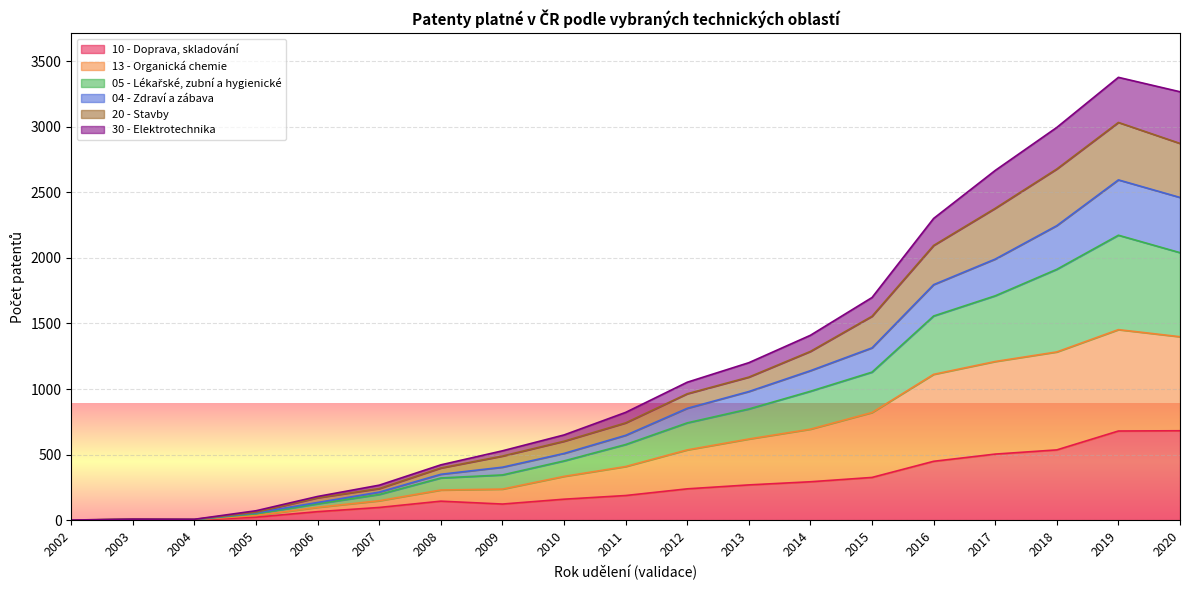

How many lines are shown in the chart?

6